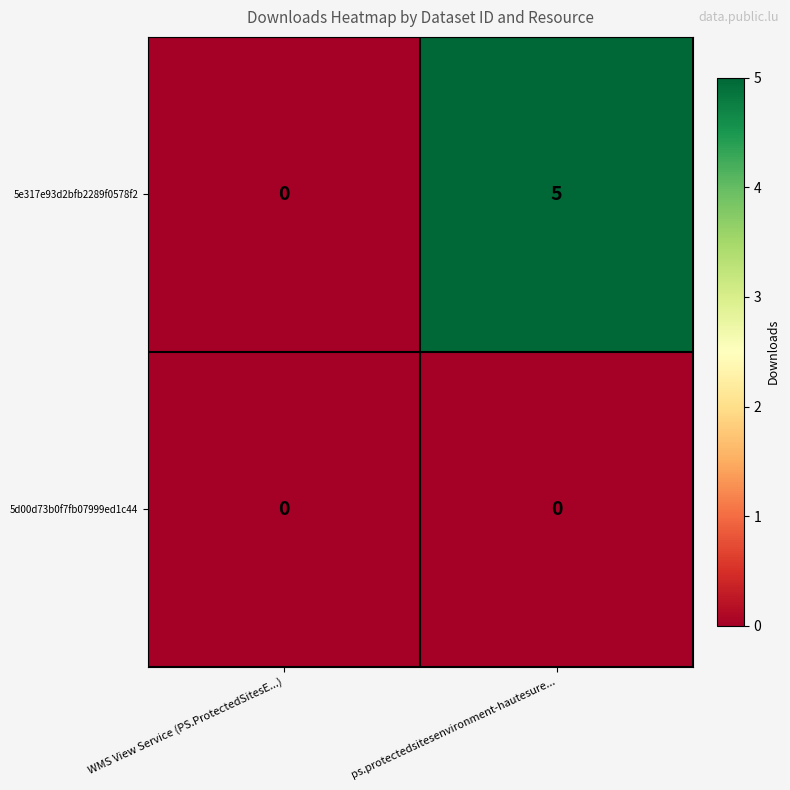

What is the sum of the 5e317e93d2bfb2289f0578f2 values at WMS View Service (PS.ProtectedSitesE...) and ps.protectedsitesenvironment-hautesure...?

5